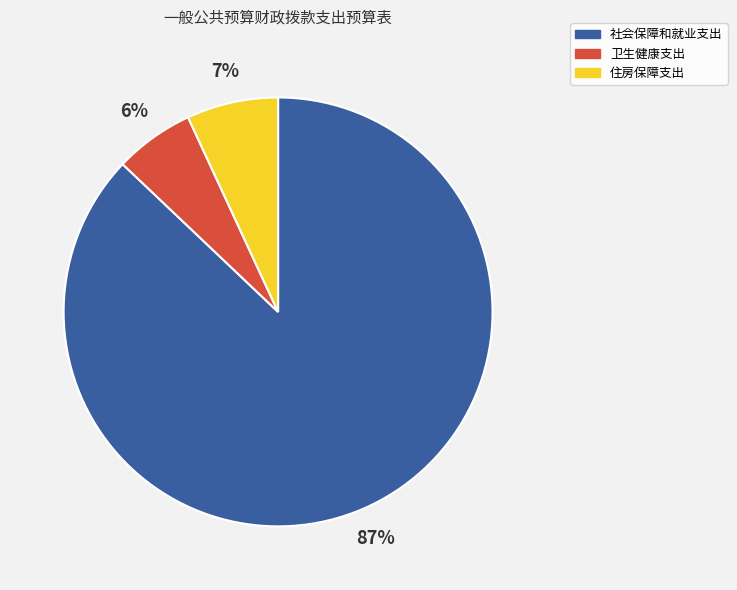

The 住房保障支出 slice represents 1% of the pie. True or false?

False